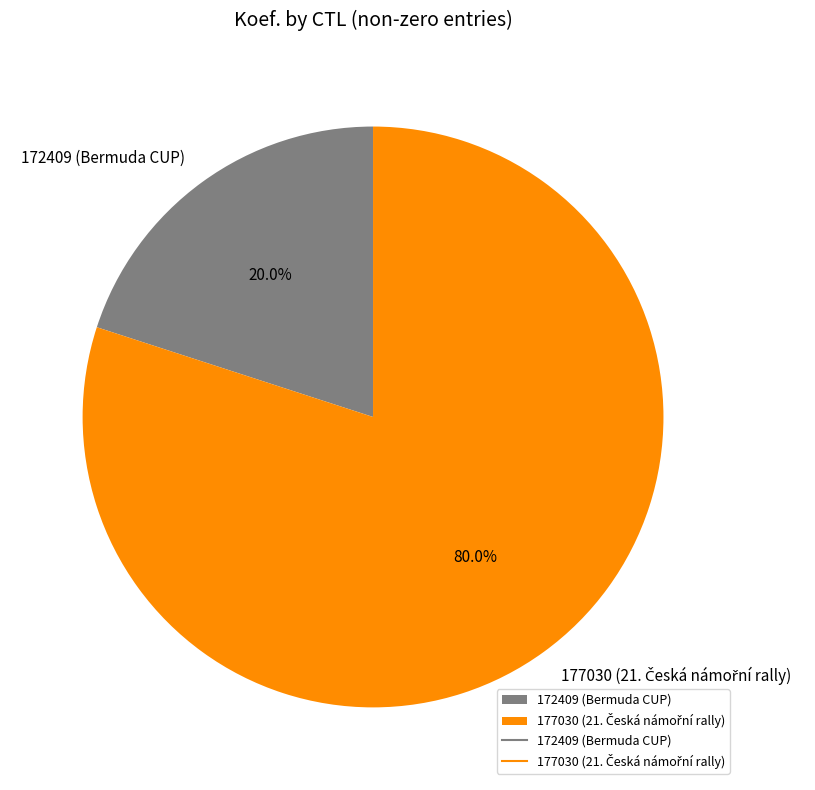

The 172409 (Bermuda CUP) slice represents 20% of the pie. True or false?

True